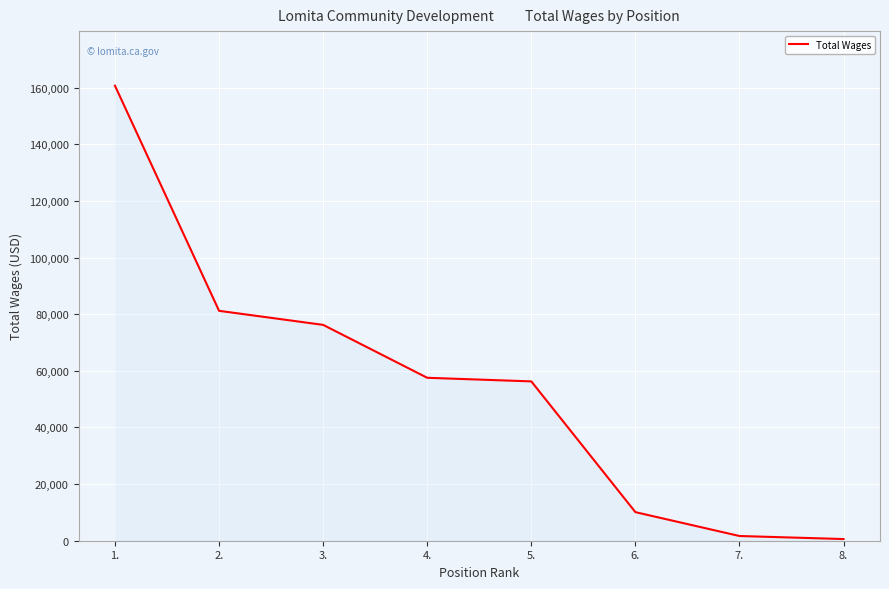

Count the number of categories in the chart.

8